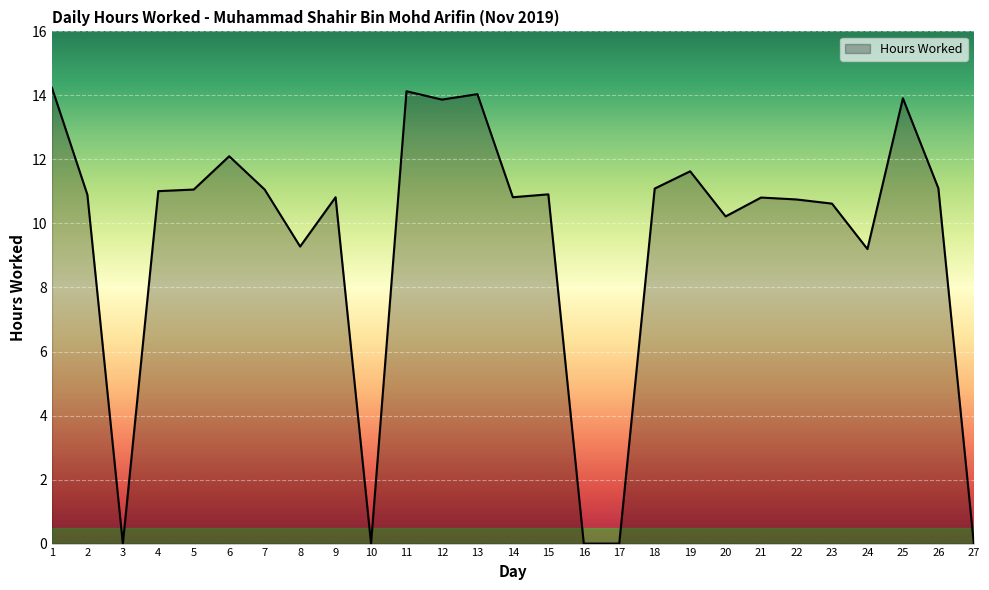

True or false: the data shows 13.9 at 12.

True